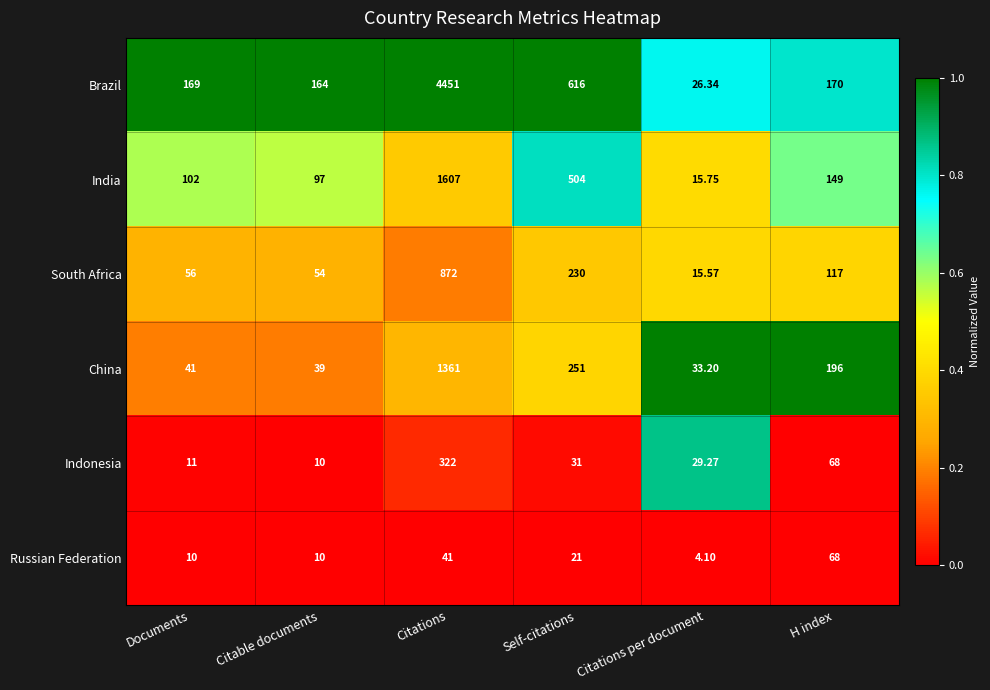

At which category does the chart reach its peak across all series?

Citations